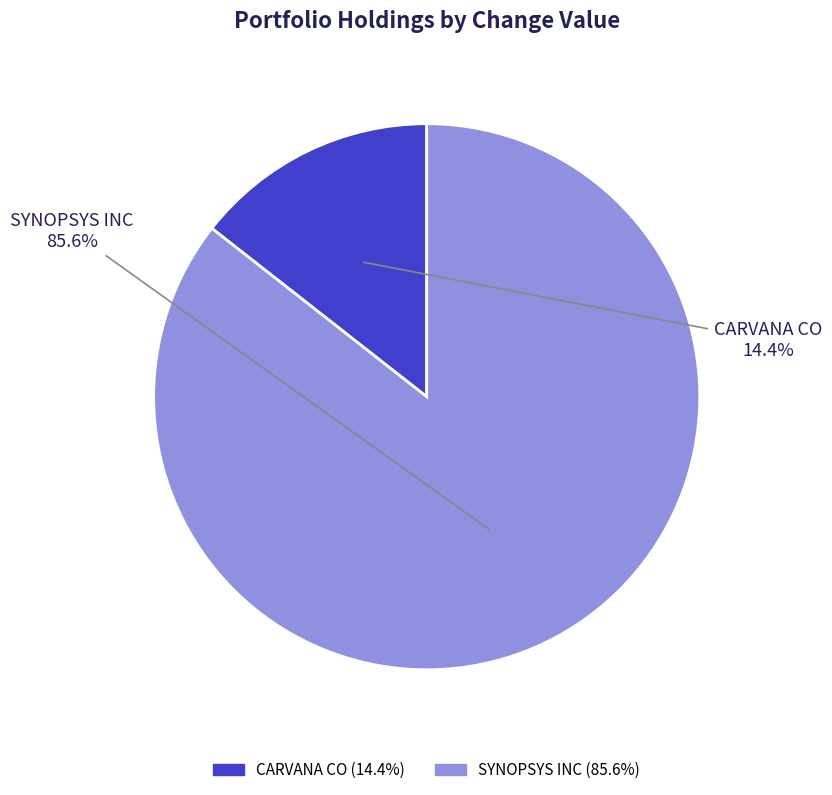

Do CARVANA CO and SYNOPSYS INC together represent more than half of the pie?

Yes